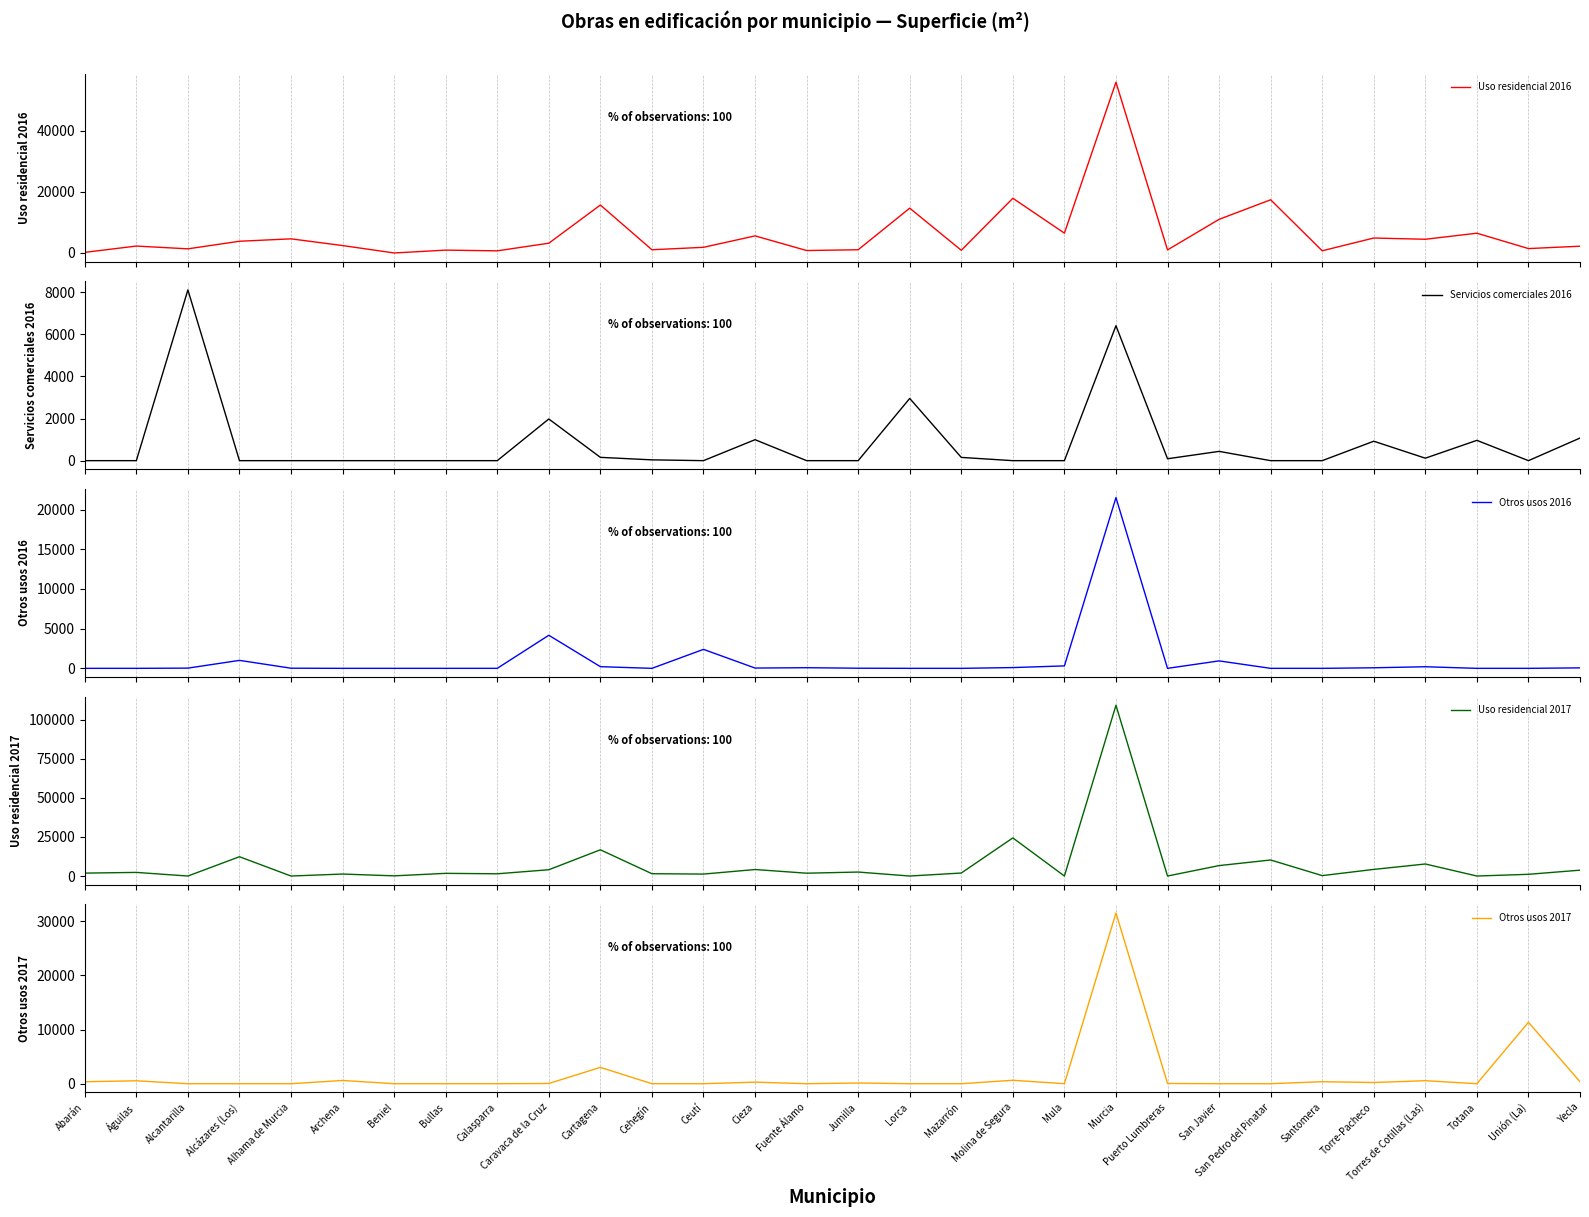

What is the average value of the Otros usos 2017 series?

1668